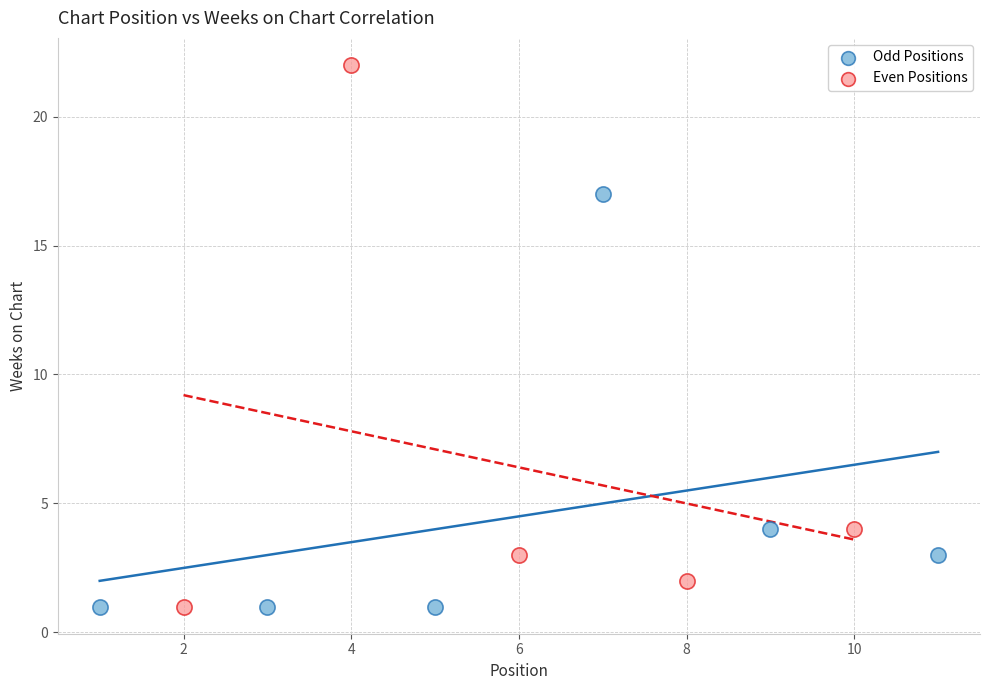

Which series contains the highest Y value?

Even Positions